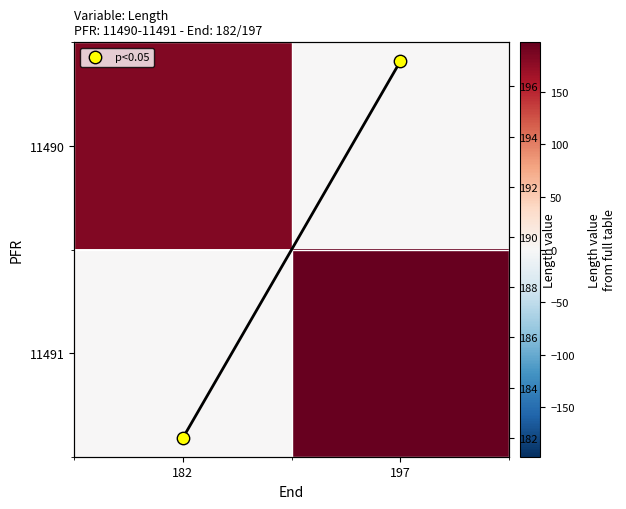

What is the sum of all 11491 values?

197